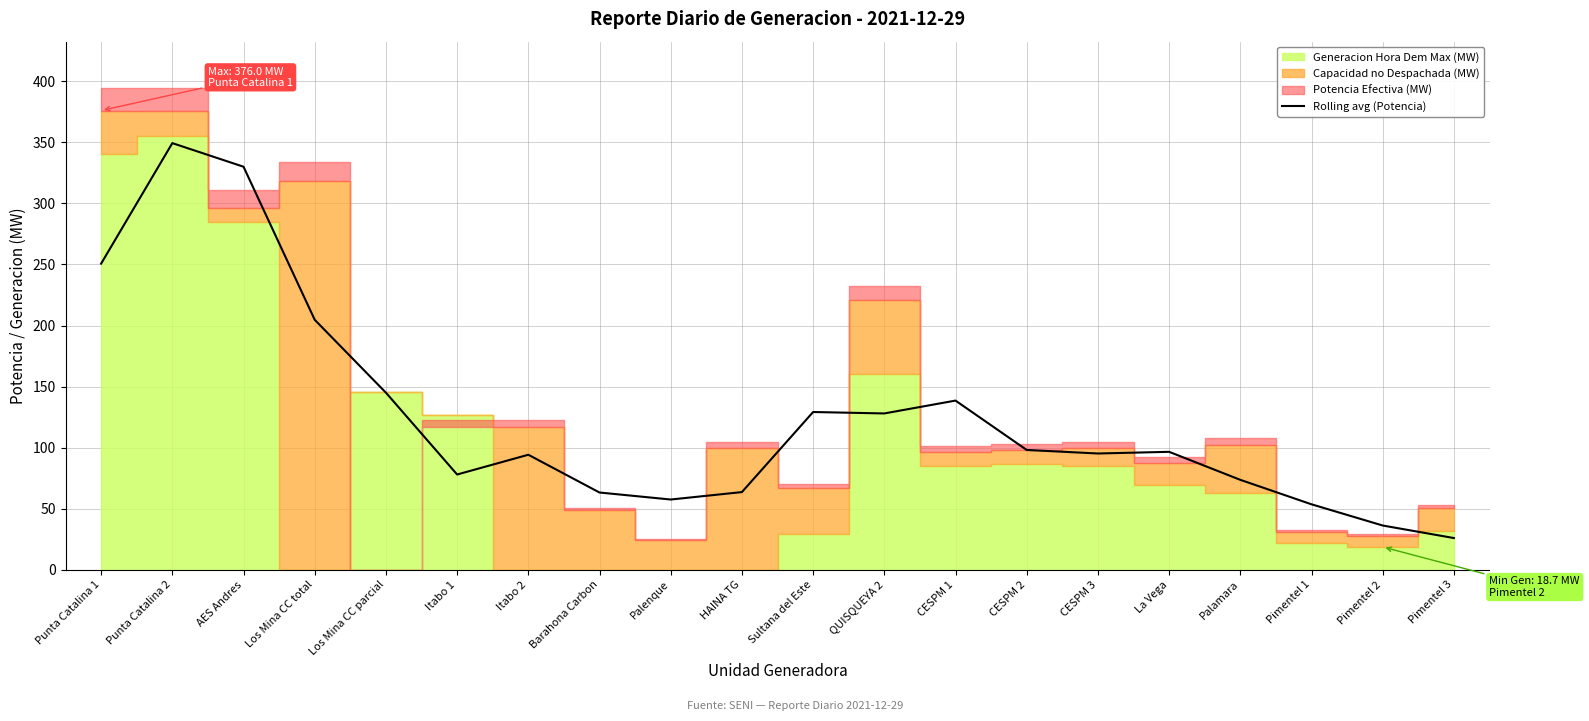

Between Pimentel 1 and Itabo 2, which is larger?

Itabo 2